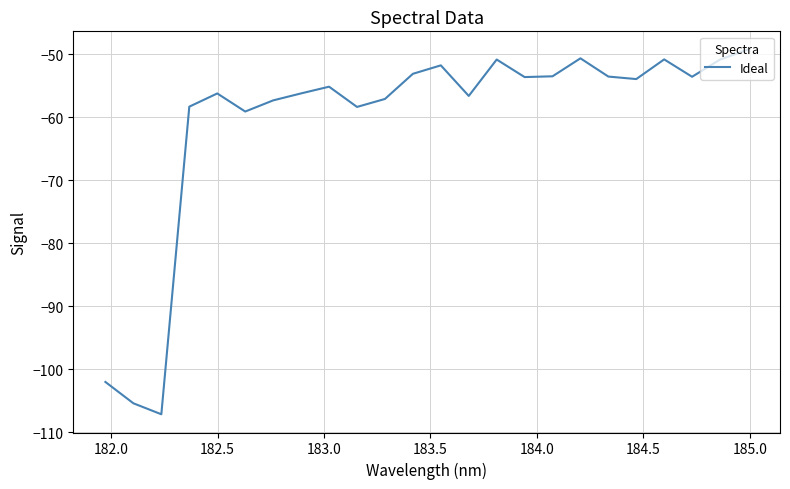

What is the smallest value displayed?

-107.1